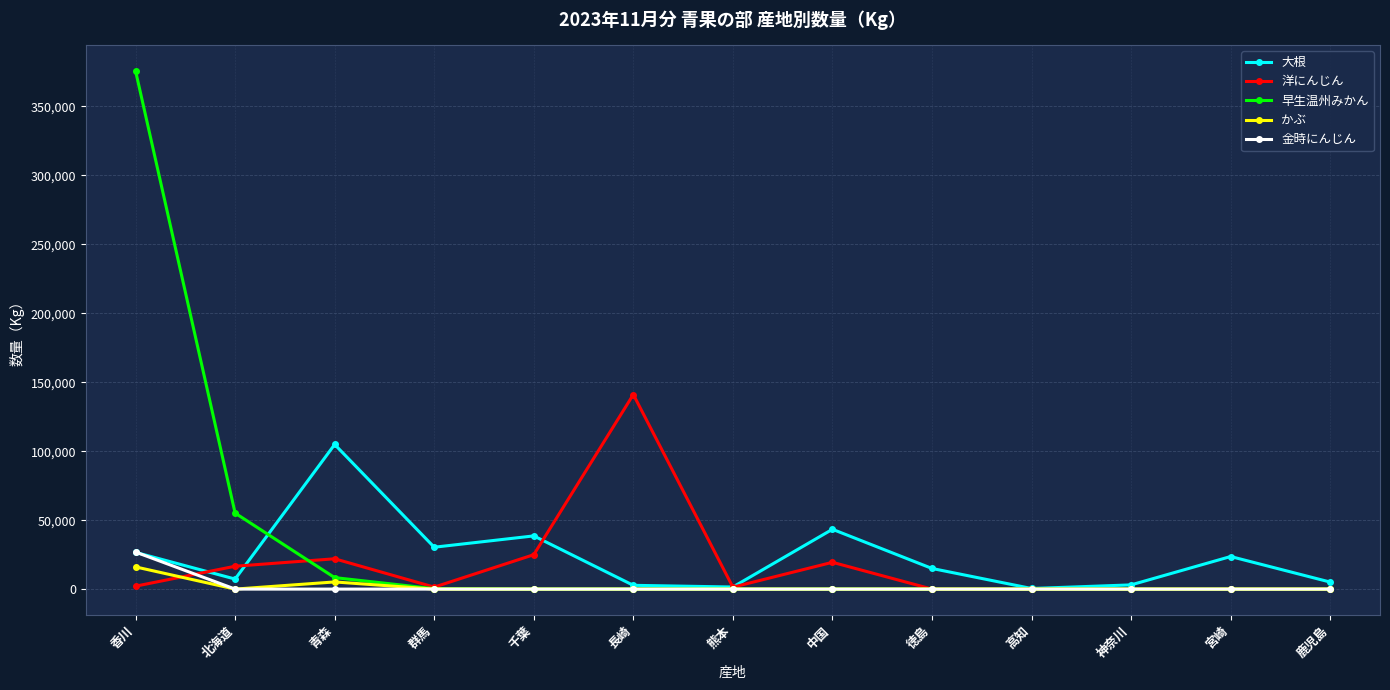

What is the label of the 5th point from the left?

千葉